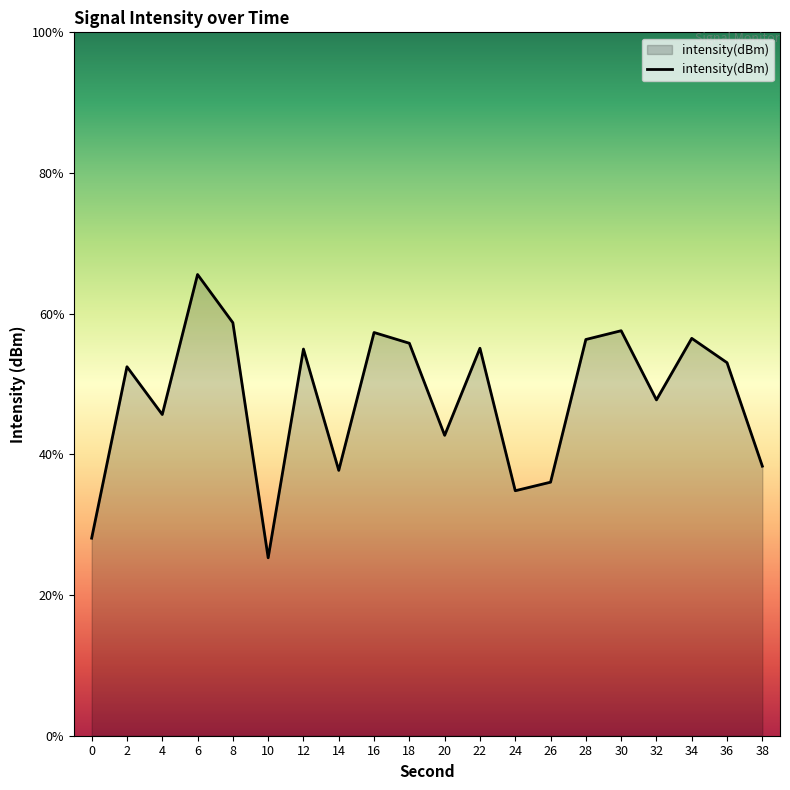

The value at 0 is -71.2. True or false?

False